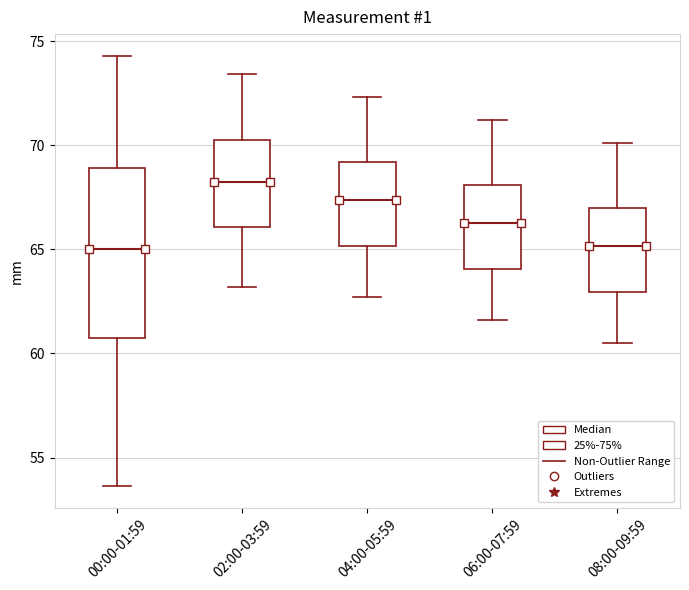

Where does the upper whisker of the box for 02:00-03:59 end on the y-axis? The values are not printed on the chart, so give them approximately, as read against the axis.

73.5